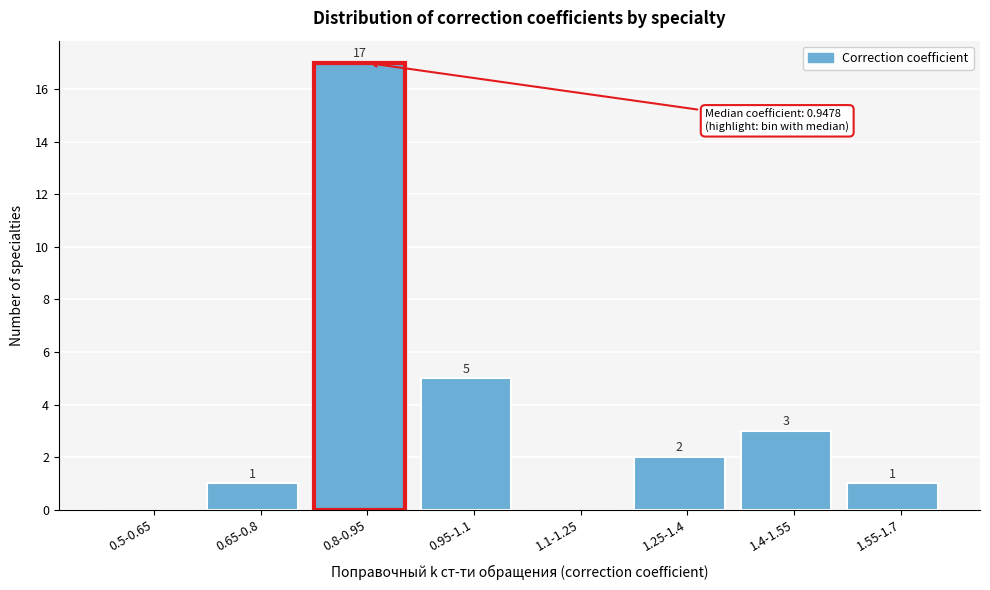

Reading left to right, transcribe all the data shown in this chart.

0.5-0.65=0	0.65-0.8=1	0.8-0.95=17	0.95-1.1=5	1.1-1.25=0	1.25-1.4=2	1.4-1.55=3	1.55-1.7=1